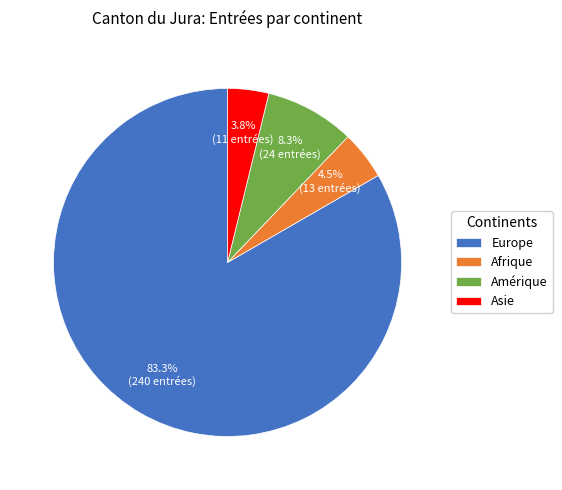

Combined, do Asie and Amérique account for over 50%?

No